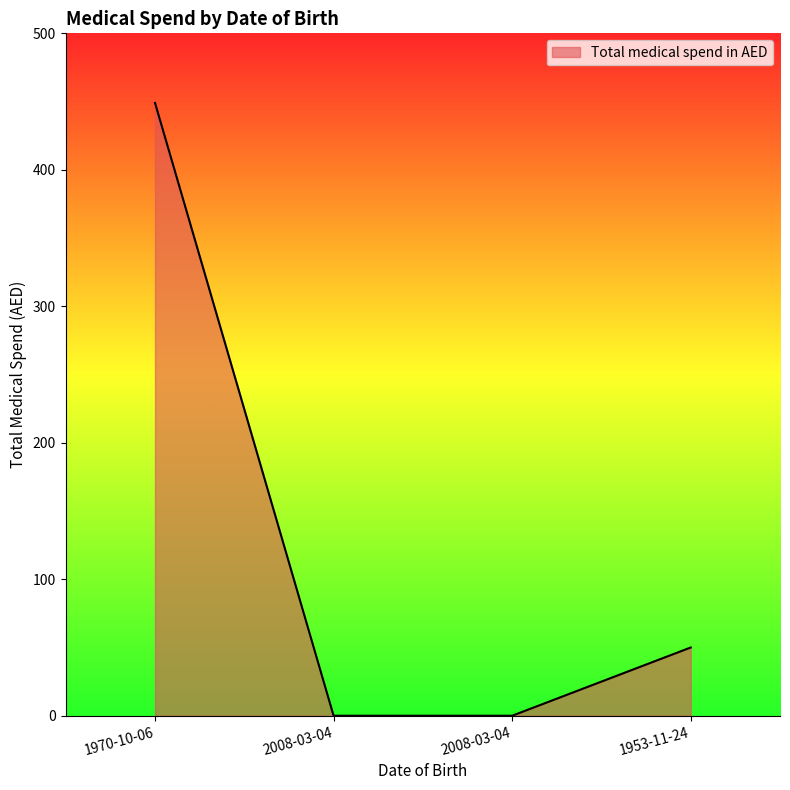

How many distinct data groups are displayed?

1